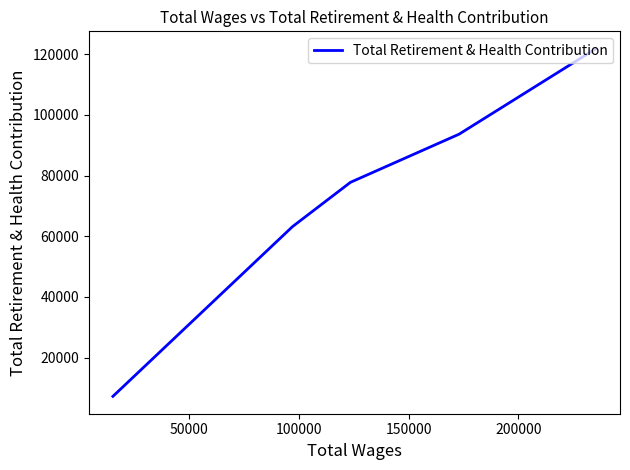

What is the maximum value shown in the chart?

121769